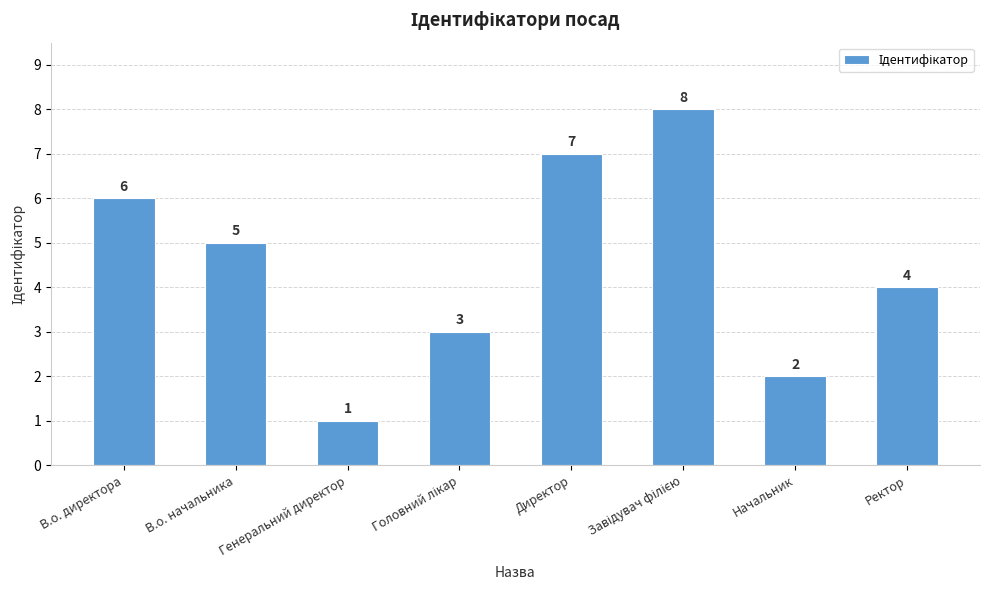

At which category does the chart reach its minimum across all series?

Генеральний директор